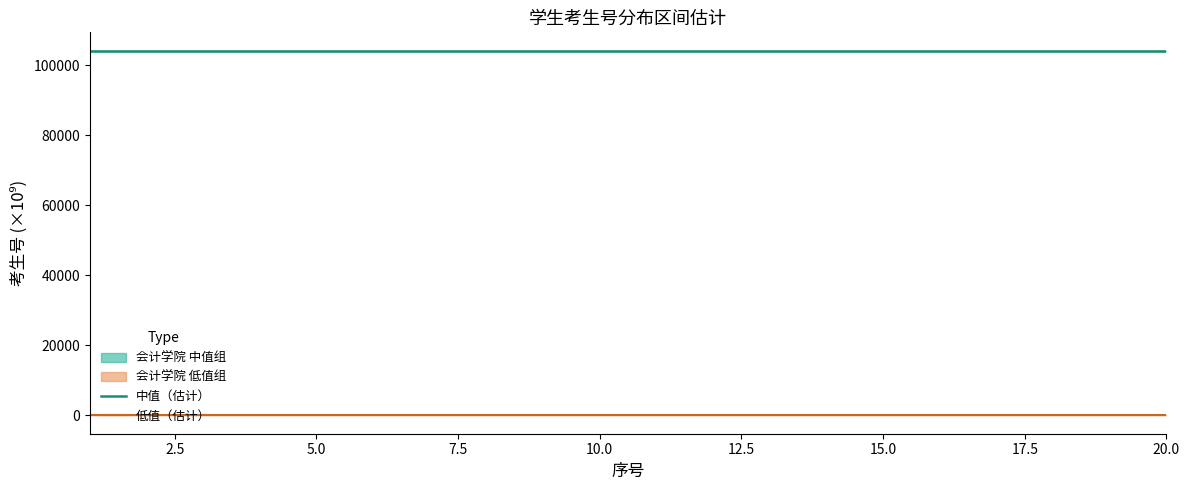

Which has a higher value, 15.0 or 12.5?

15.0